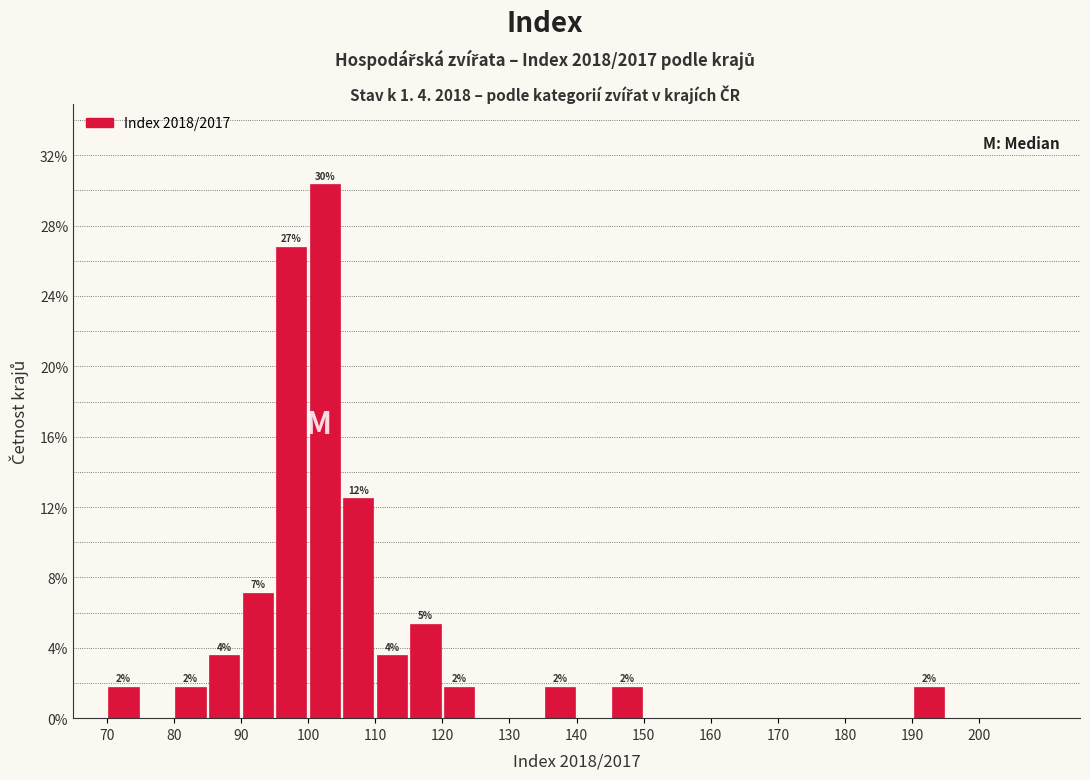

Over which range of the x-axis is the bar tallest?

100 to 105